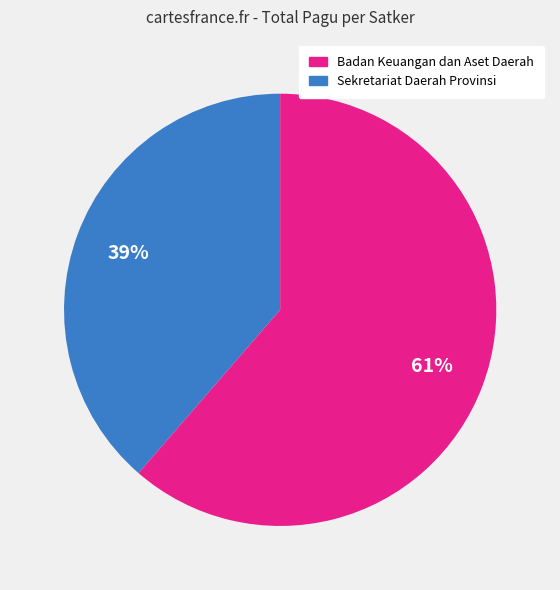

Is there a majority slice in this chart?

Yes